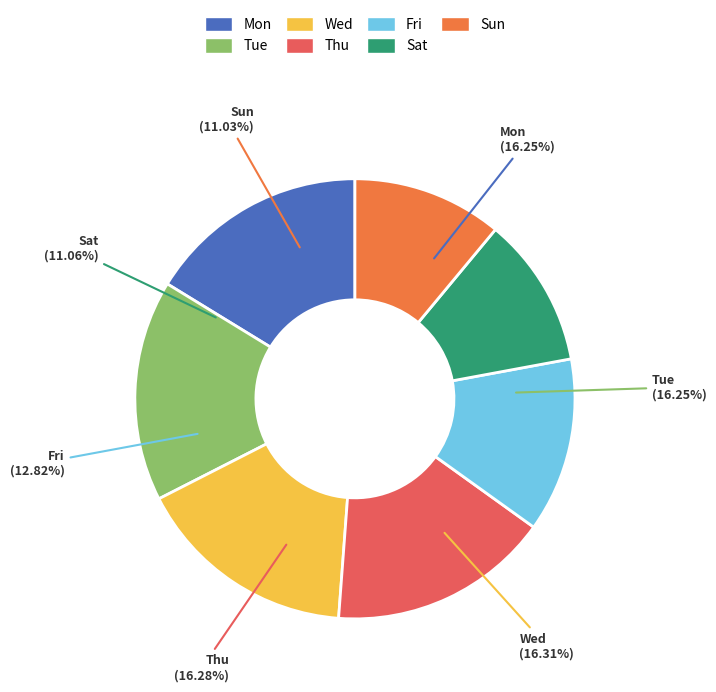

Is Fri the majority of the pie?

No